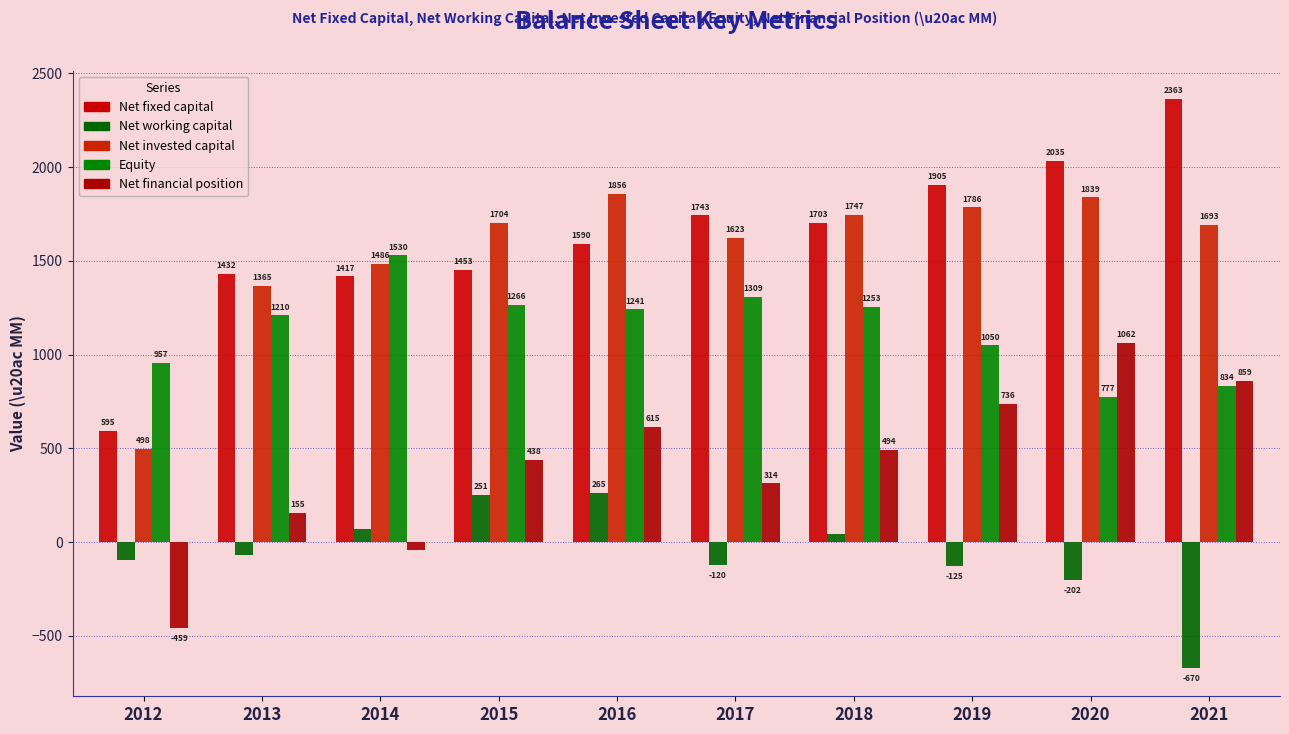

How many series are shown in this chart?

5